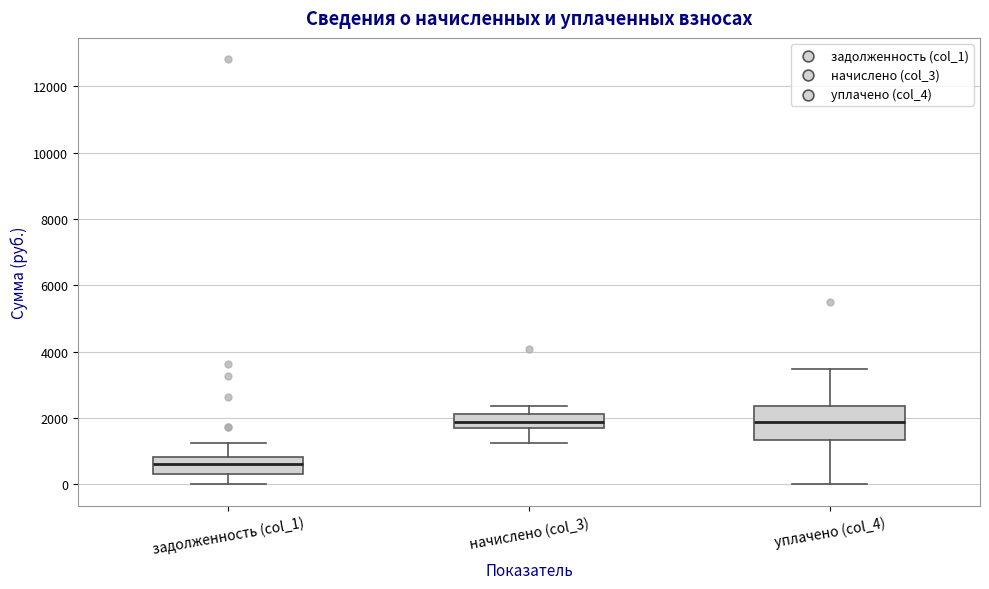

Reading left to right, transcribe this box plot: for each box, give where its median line is, the range the box spans, and where its two whiskers end, as read against the y-axis. The values are not printed on the chart, so give them approximately, as read against the axis.

задолженность (col_1): median 600, box 400 to 800, whiskers 0 to 1200
начислено (col_3): median 1800, box 1600 to 2200, whiskers 1200 to 2400
уплачено (col_4): median 1800, box 1400 to 2400, whiskers 0 to 3400